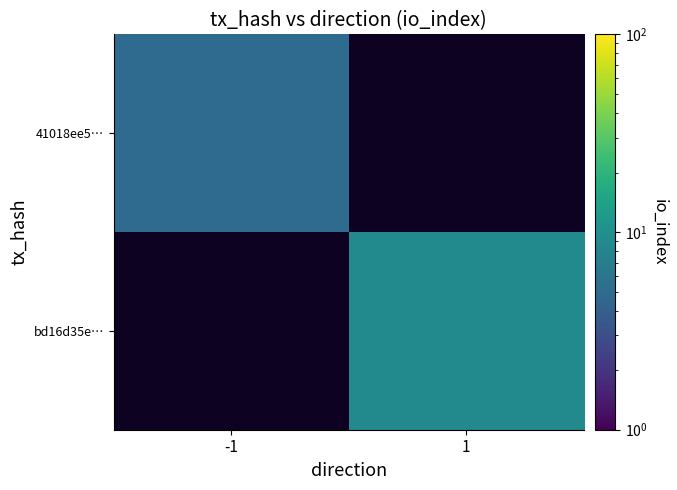

At which label is 41018ee5… closest to 5?

-1